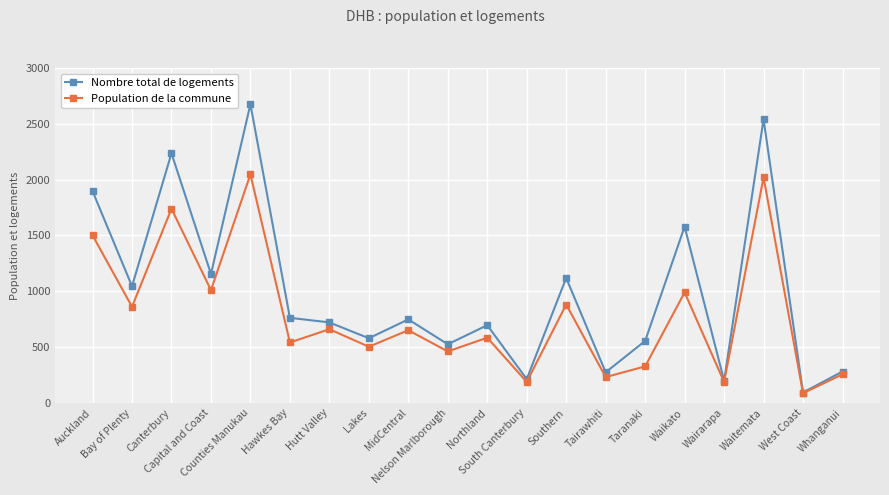

How many lines are shown in the chart?

2